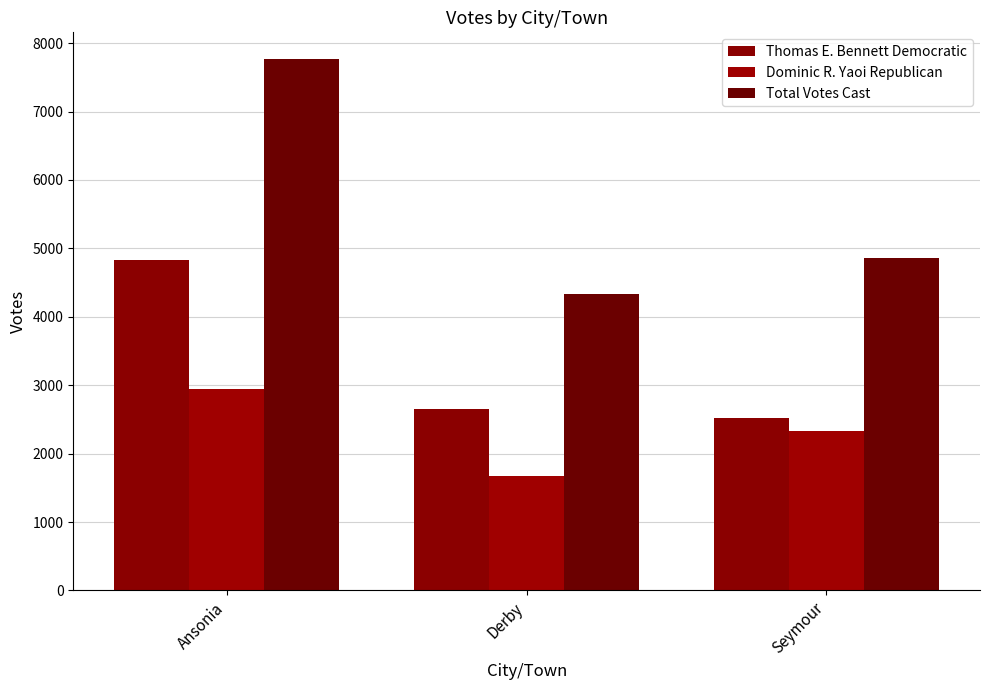

Rank the categories by Total Votes Cast value from lowest to highest.

Derby, Seymour, Ansonia